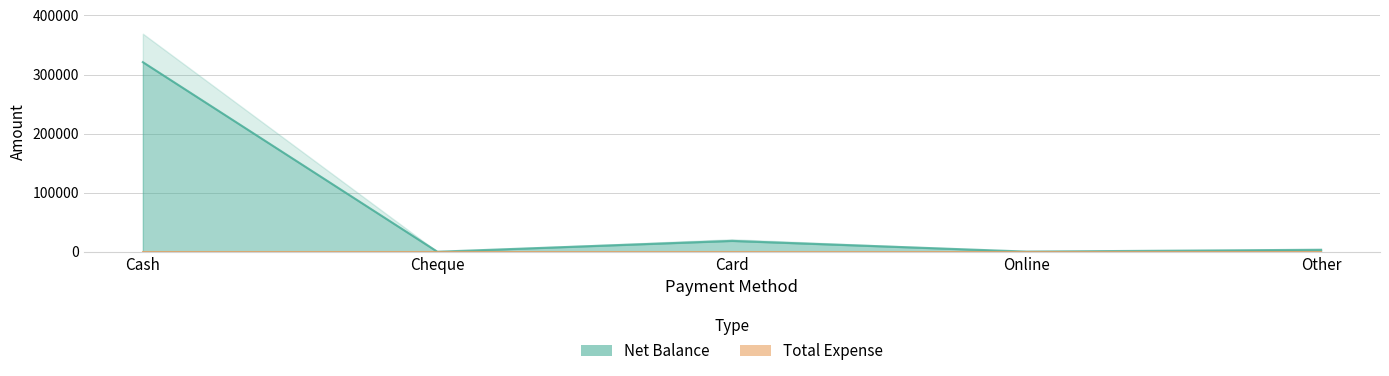

What position from the left is Online?

4